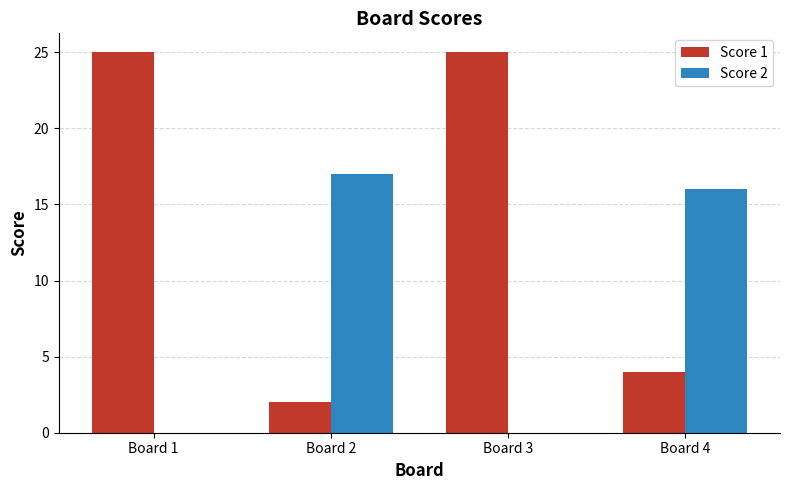

At which label is Score 1 closest to 13?

Board 4